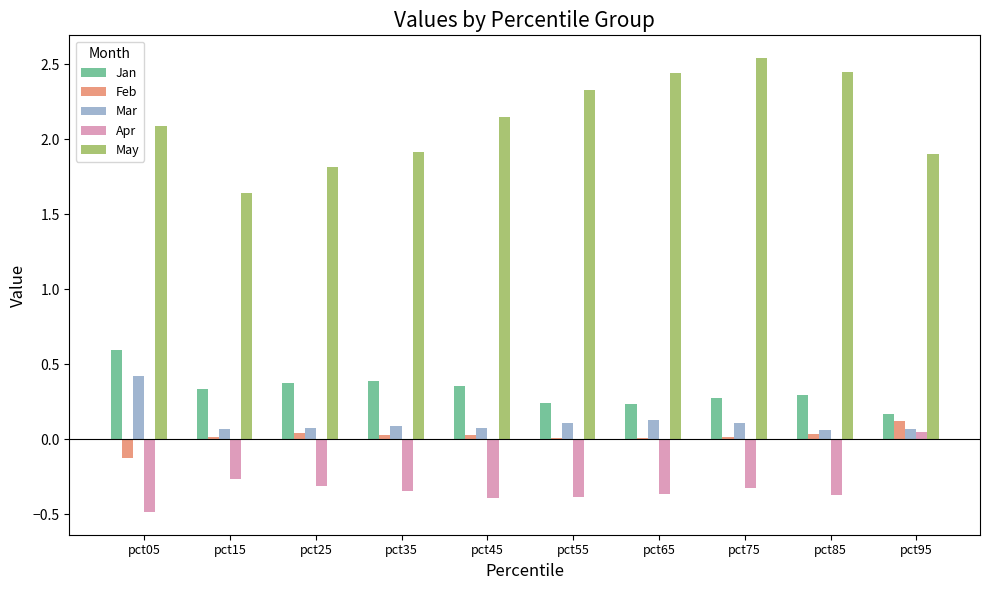

Does the chart contain stacked bars?

No